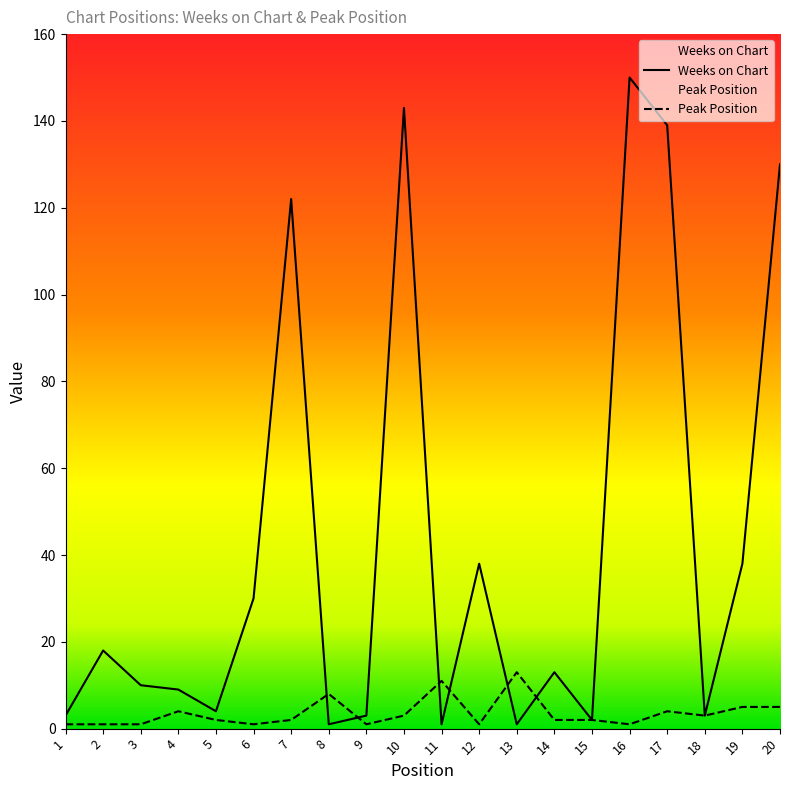

What is the smallest value displayed?

1